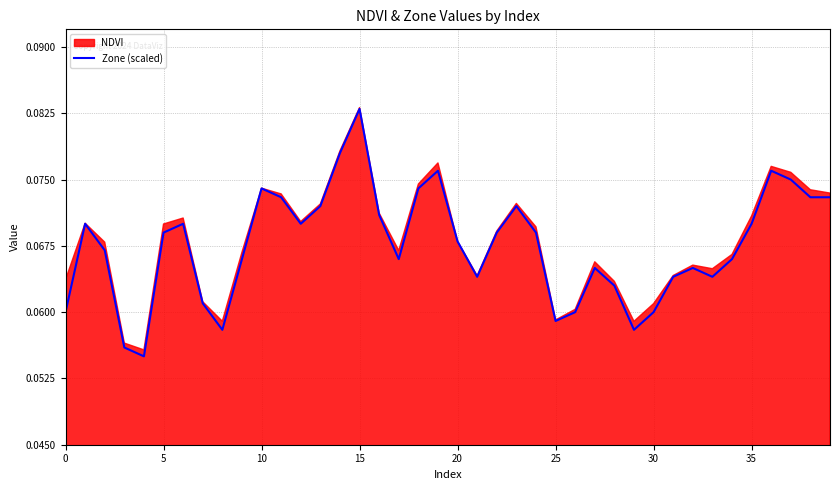

Is it true that the value at 33 is 0.1?

True